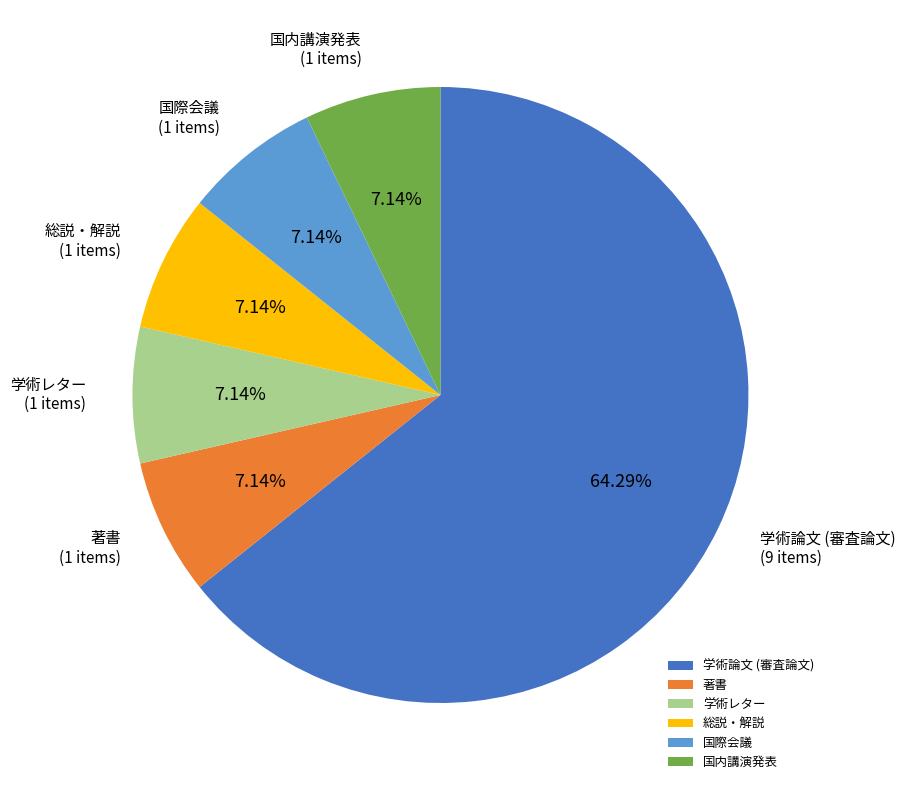

What is the majority slice?

学術論文 (審査論文)